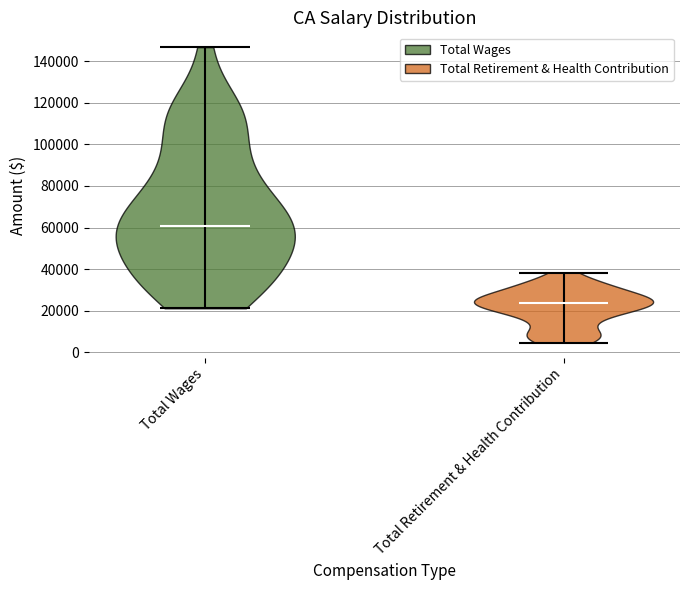

Which violin has the highest median line?

Total Wages